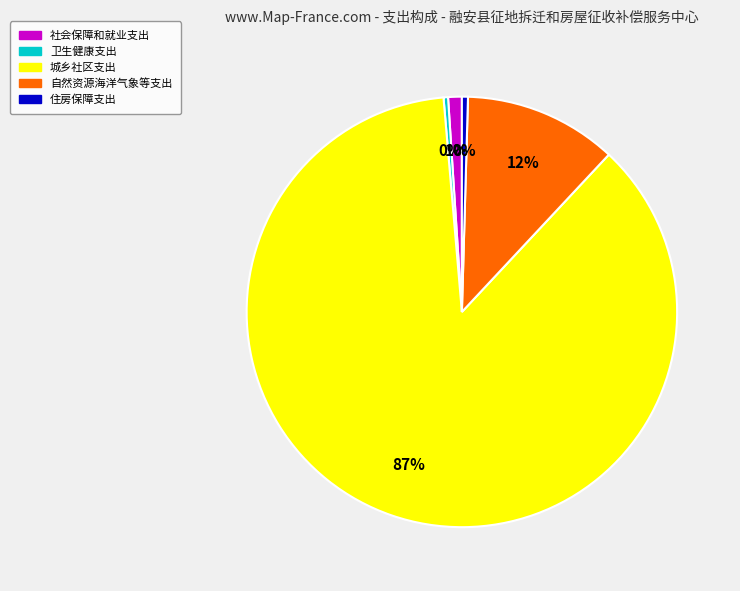

Which has a higher value, 住房保障支出 or 社会保障和就业支出?

社会保障和就业支出